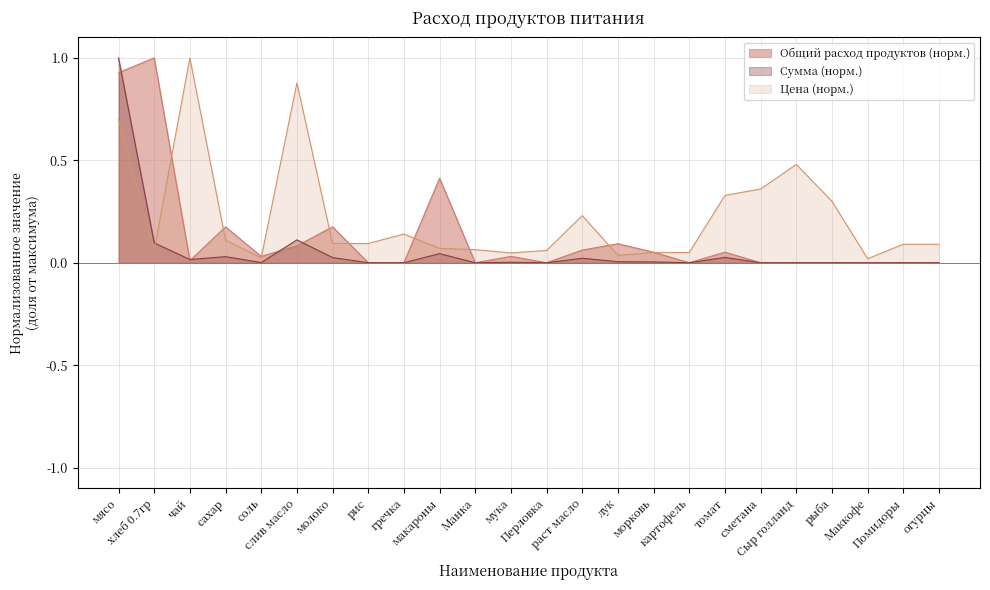

Reading left to right, extract all data points from this chart.

Общий расход продуктов: 0.9	1.0	0.0	0.2	0.0	0.1	0.2	0.0	0.0	0.4	0.0	0.0	0.0	0.1	0.1	0.1	0.0	0.1	0.0	0.0	0.0	0.0	0.0	0.0
Цена: 0.7	0.1	1.0	0.1	0.0	0.9	0.1	0.1	0.1	0.1	0.1	0.0	0.1	0.2	0.0	0.1	0.1	0.3	0.4	0.5	0.3	0.0	0.1	0.1
Сумма: 1.0	0.1	0.0	0.0	0.0	0.1	0.0	0.0	0.0	0.0	0.0	0.0	0.0	0.0	0.0	0.0	0.0	0.0	0.0	0.0	0.0	0.0	0.0	0.0